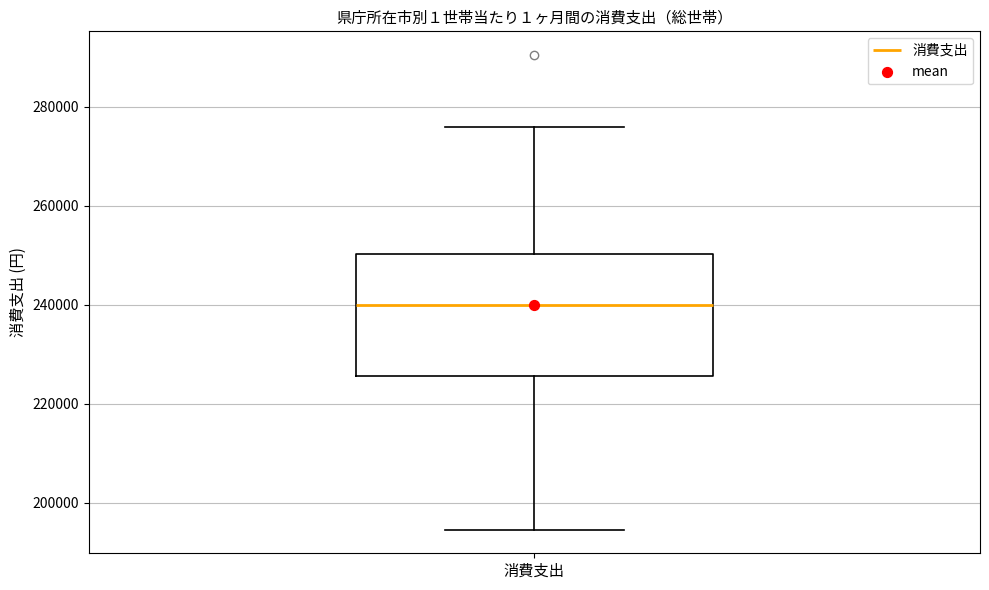

Transcribe this box plot: give where the median line is, the range the box spans, and where the two whiskers end, as read against the y-axis. The values are not printed on the chart, so give them approximately, as read against the axis.

median 240000, box 226000 to 250000, whiskers 194000 to 276000